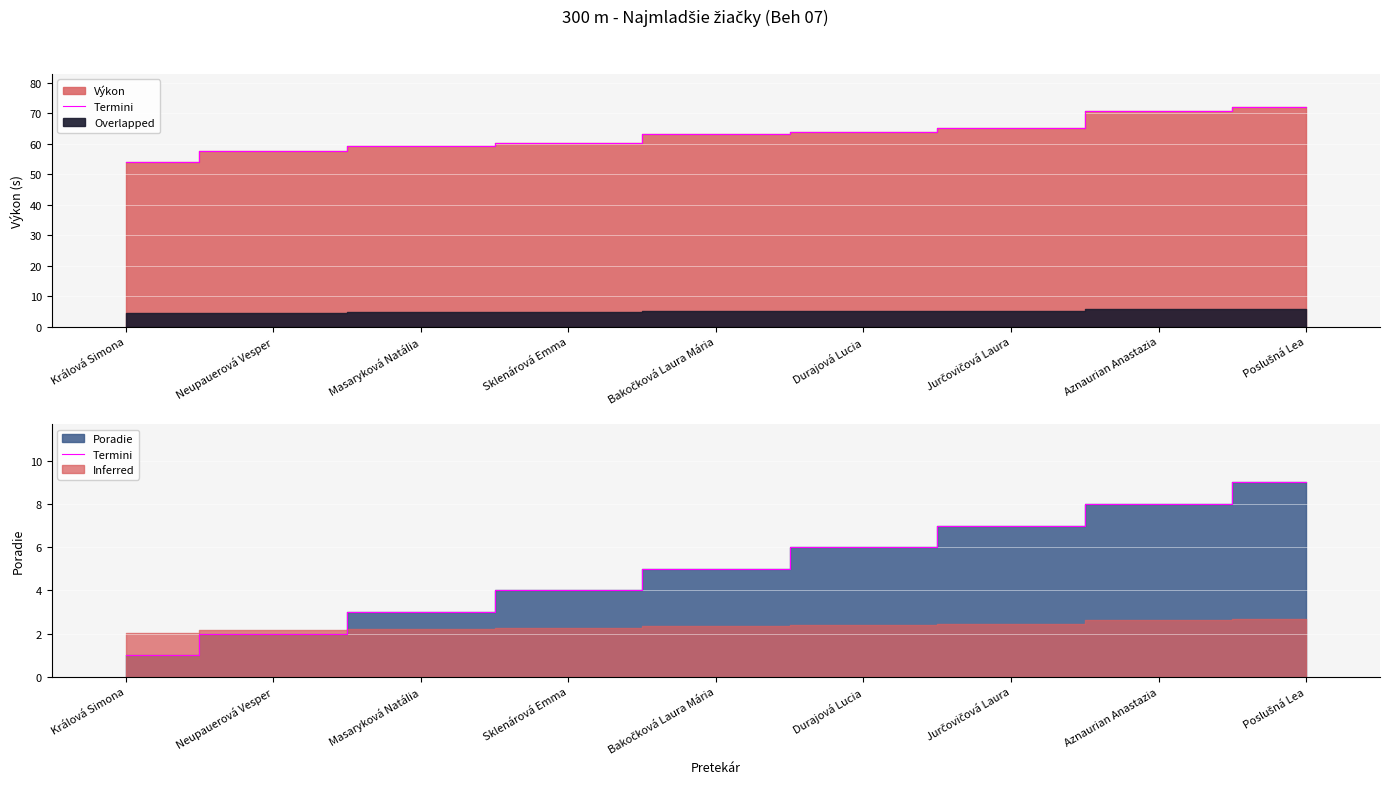

What is the sum of the values at Bakočková Laura Mária and Aznaurian Anastazia?

13